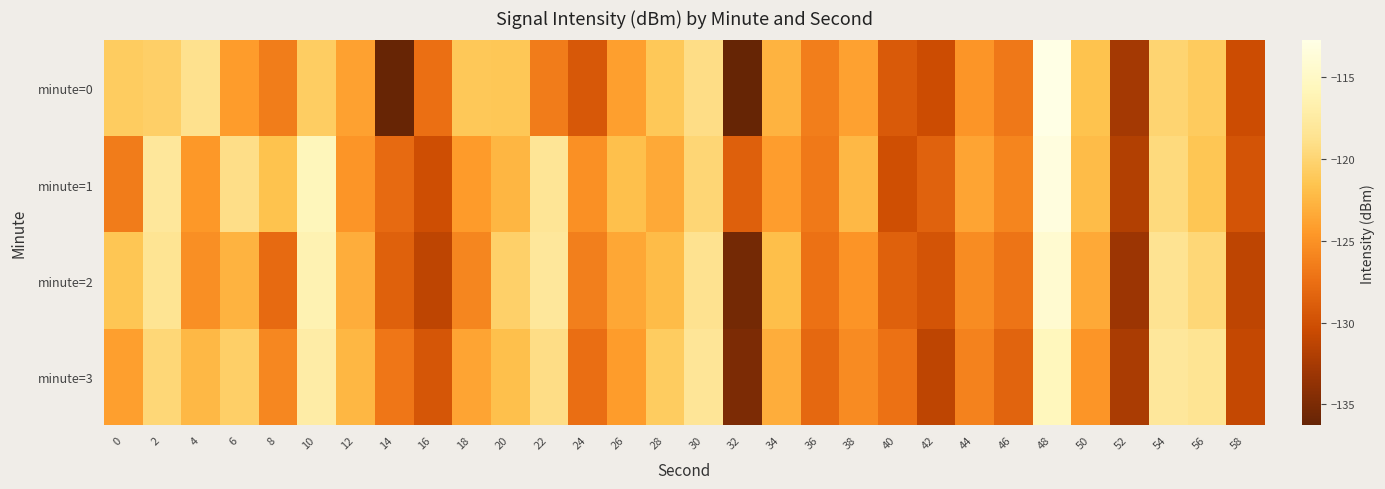

What is the maximum value shown in the chart?

-112.7